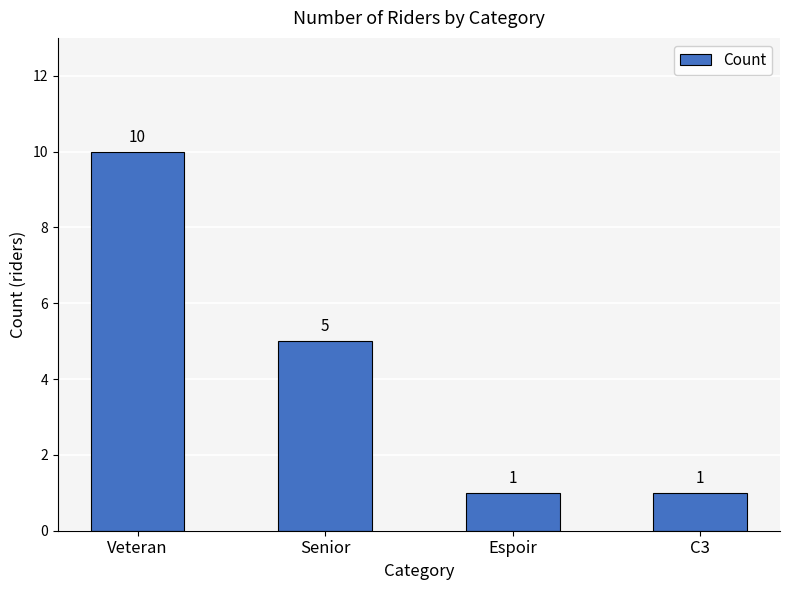

The value at Senior is 5. True or false?

True